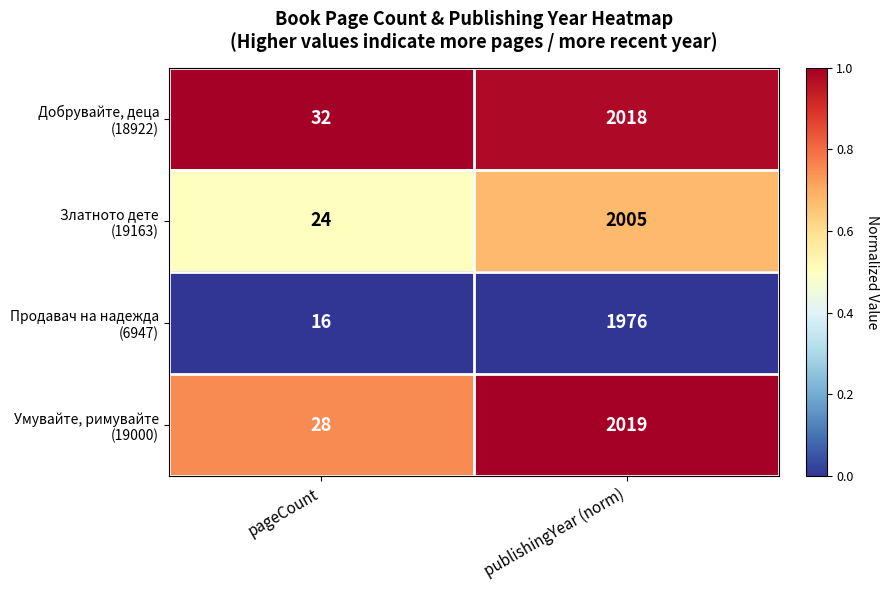

What is the difference between the highest and lowest values at pageCount?

16